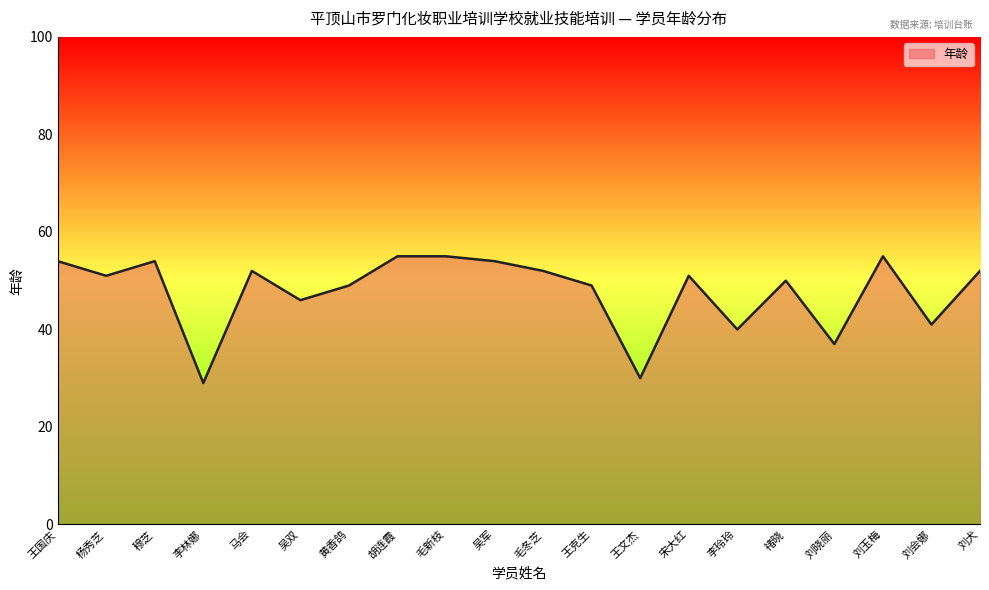

Is it true that the value at 禇晓 is 76?

False